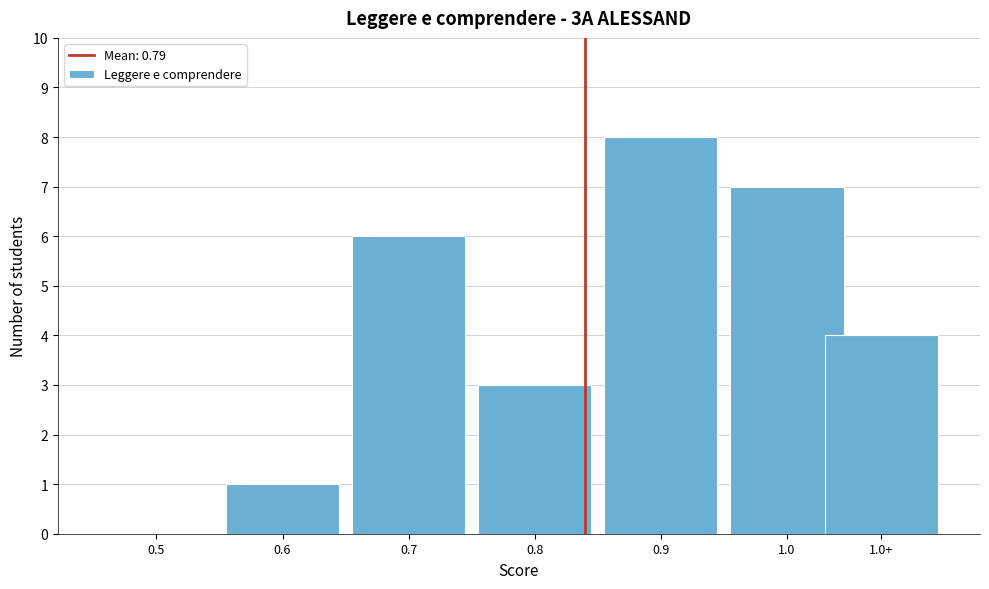

Reading left to right, what are all the values shown in this chart?

0.5=0	0.6=1	0.7=6	0.8=3	0.9=8	1.0=7	1.0+=4